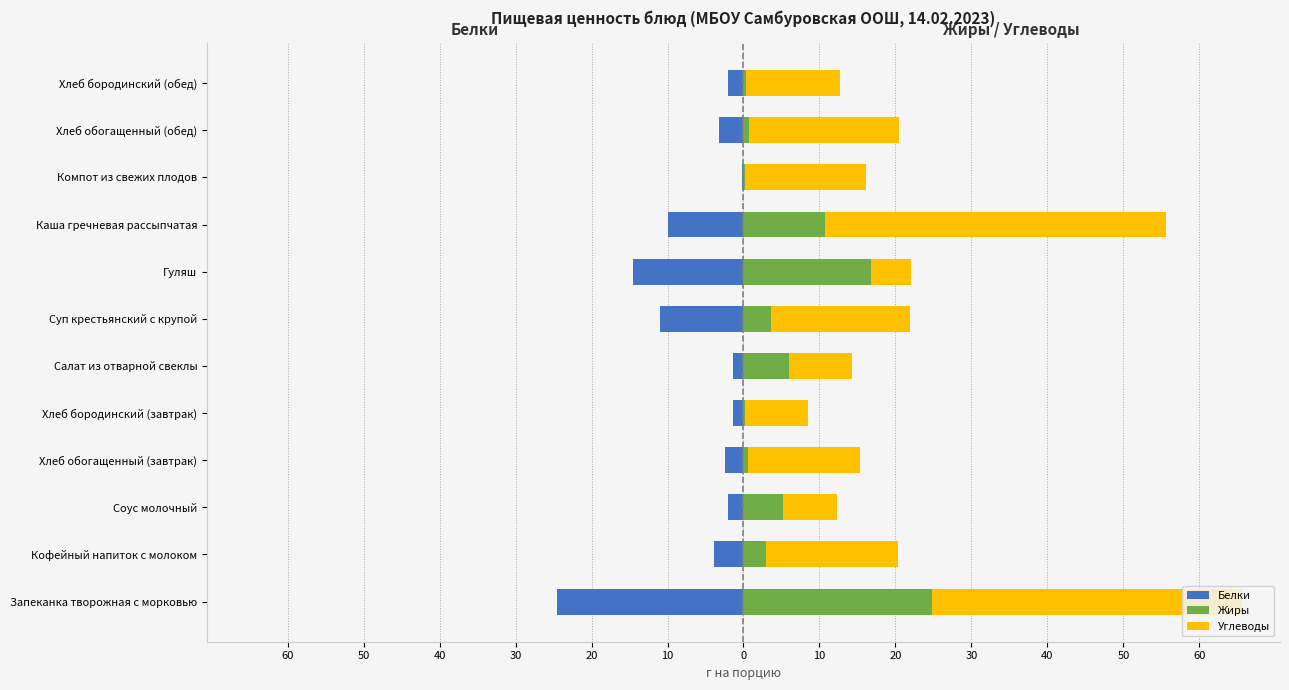

What are all the series names shown in the legend?

Белки, Жиры, Углеводы